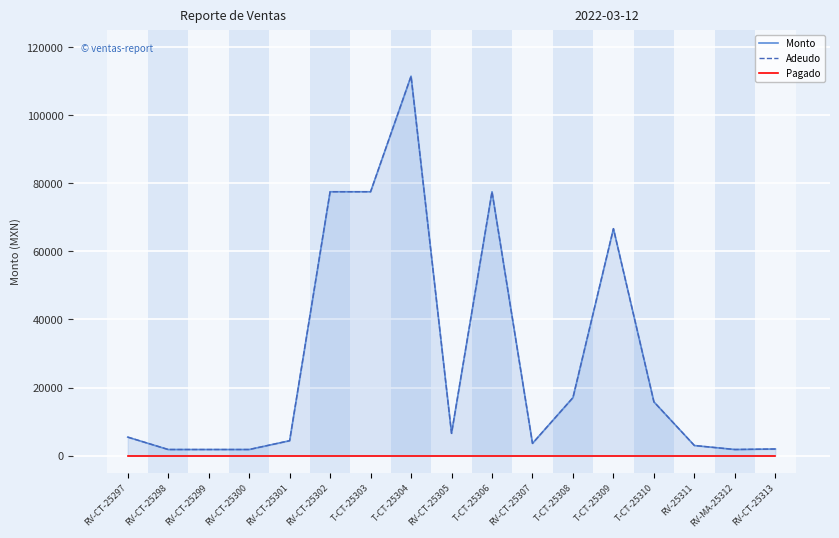

What is the total value across all series at RV-CT-25298?

3600